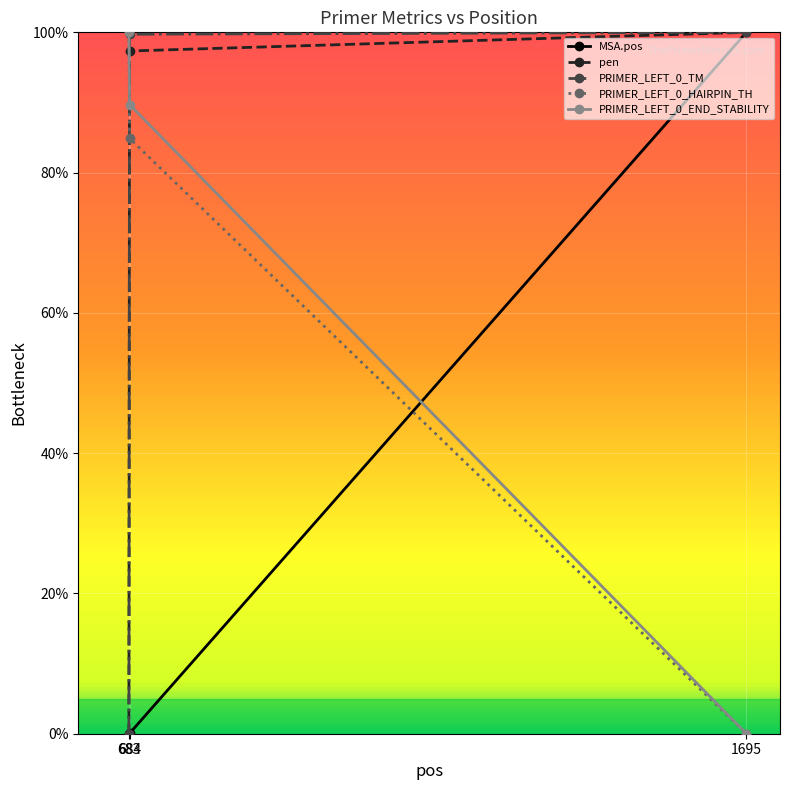

What is the value of the PRIMER_LEFT_0_HAIRPIN_TH point at the 1st from the left?

100.0